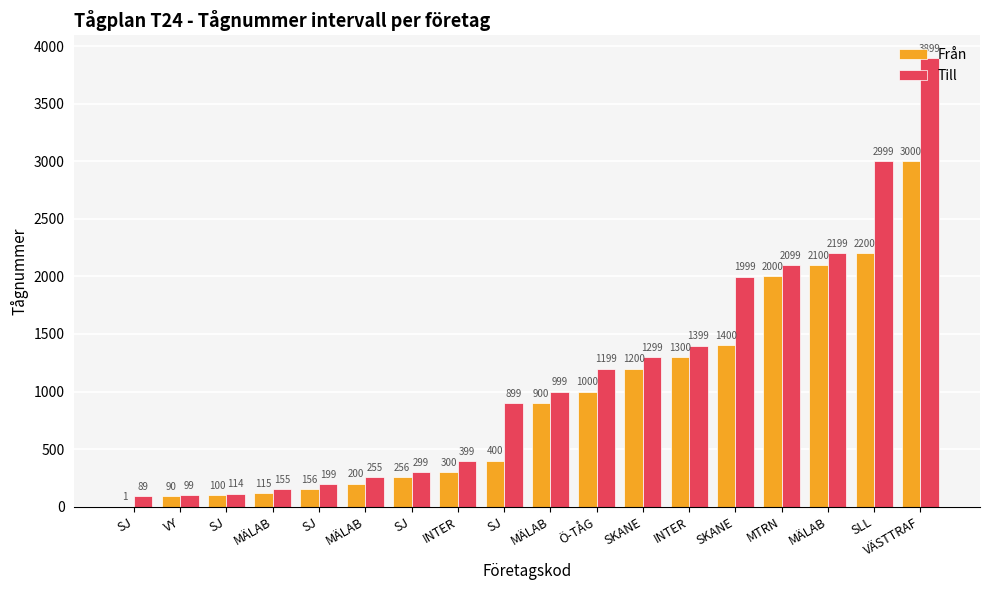

Reading left to right, transcribe all the data shown in this chart.

Från: 1	90	100	115	156	200	256	300	400	900	1000	1200	1300	1400	2000	2100	2200	3000
Till: 89	99	114	155	199	255	299	399	899	999	1199	1299	1399	1999	2099	2199	2999	3899